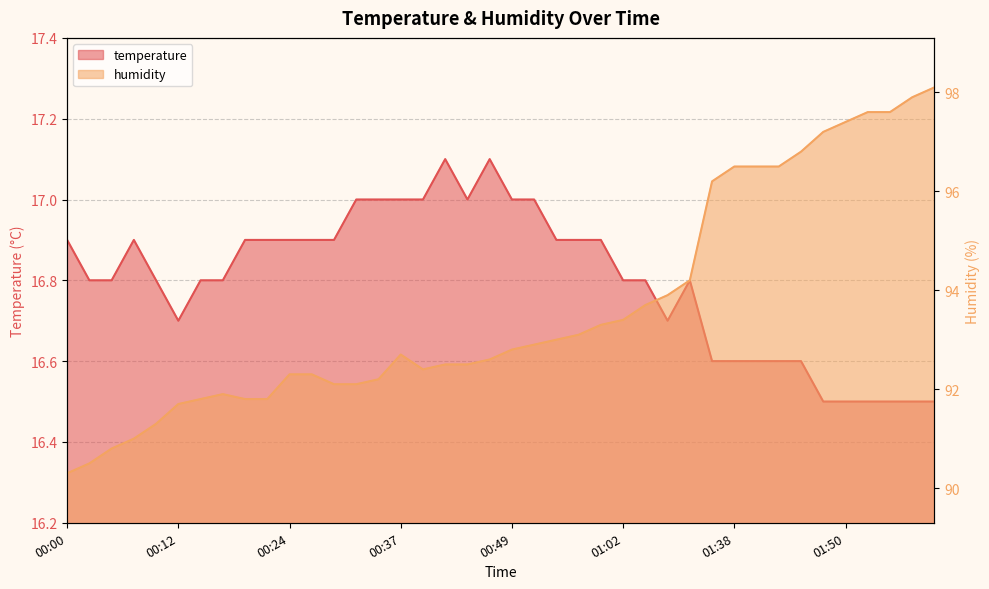

What is the sum of the humidity values at 01:40 and 00:29?

188.6